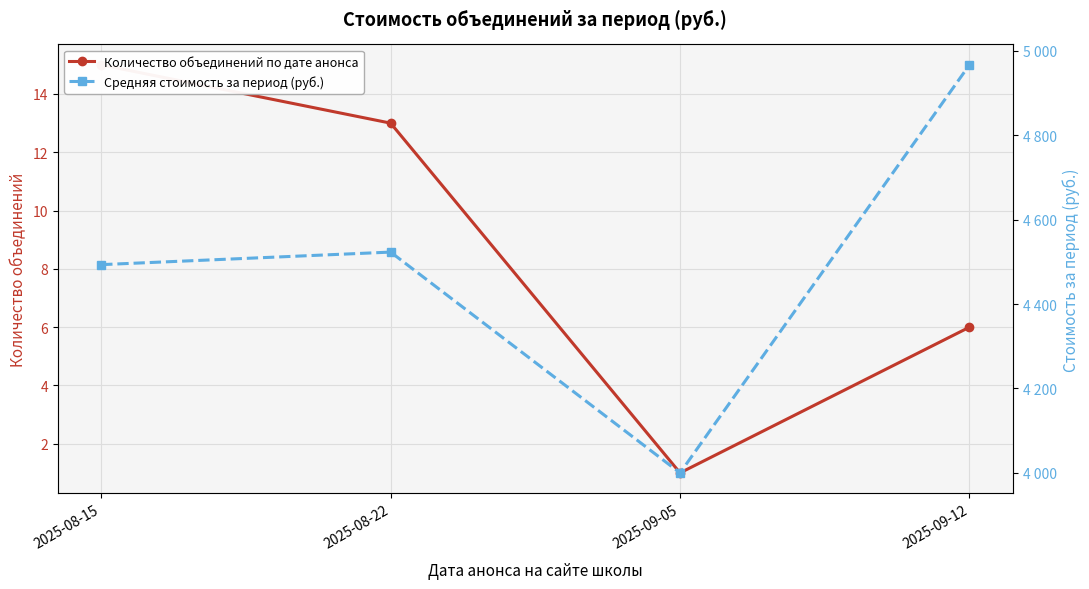

How many distinct data groups are displayed?

2